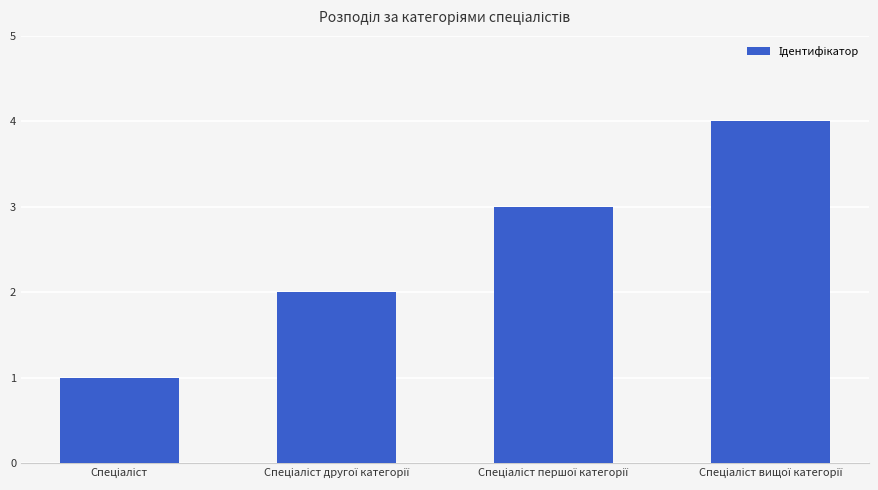

What is the maximum value shown in the chart?

4